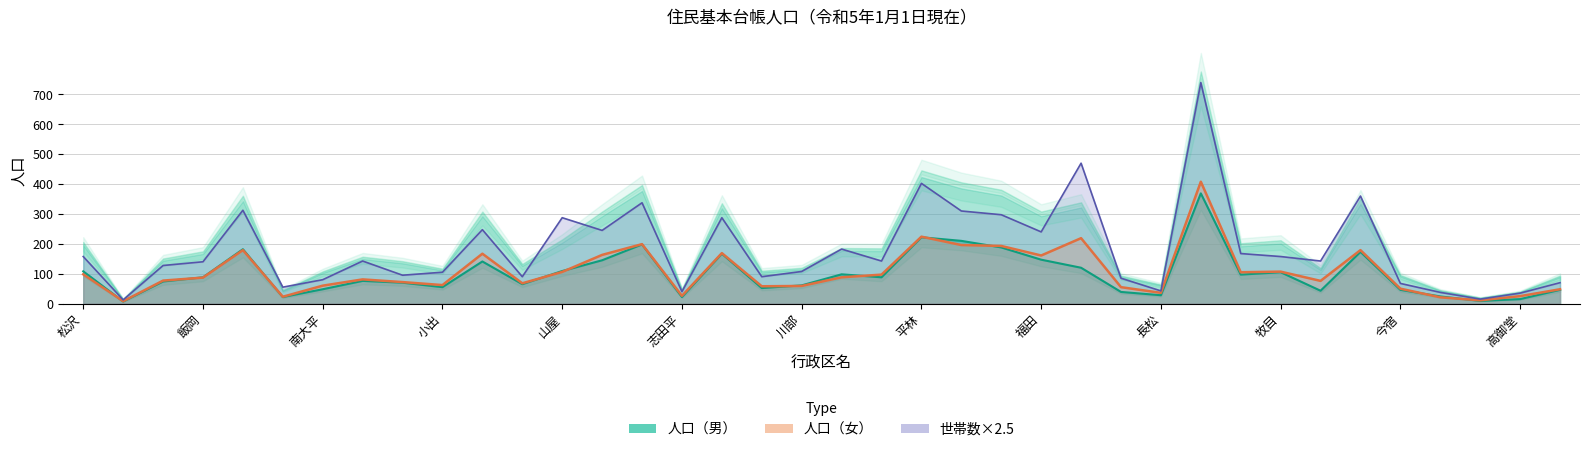

Reading left to right, transcribe all the data shown in this chart.

人口（総計）: 98.0	8.0	77.0	87.0	179.0	23.0	60.0	81.0	72.0	62.0	167.0	68.0	106.0	163.0	199.0	26.0	169.0	58.0	59.0	88.0	97.0	224.0	196.0	193.0	161.0	219.0	55.0	36.0	408.0	105.0	107.0	76.0	179.0	50.0	21.0	11.0	25.0	48.0
人口（男）: 108.0	7.0	74.0	88.0	182.0	22.0	48.0	76.0	70.0	55.0	141.0	65.0	109.0	145.0	198.0	22.0	167.0	52.0	61.0	98.0	88.0	222.0	210.0	188.0	147.0	120.0	39.0	28.0	369.0	97.0	105.0	43.0	173.0	46.0	24.0	9.0	15.0	46.0
世帯数（日本人）: 157.5	12.5	127.5	140.0	312.5	55.0	80.0	142.5	95.0	105.0	247.5	90.0	287.5	245.0	337.5	40.0	287.5	90.0	107.5	182.5	142.5	402.5	310.0	297.5	240.0	470.0	85.0	42.5	740.0	167.5	157.5	142.5	360.0	67.5	37.5	15.0	35.0	70.0